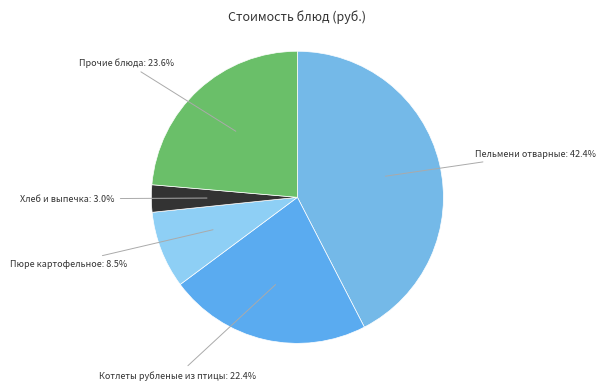

How many slices are in this pie chart?

5